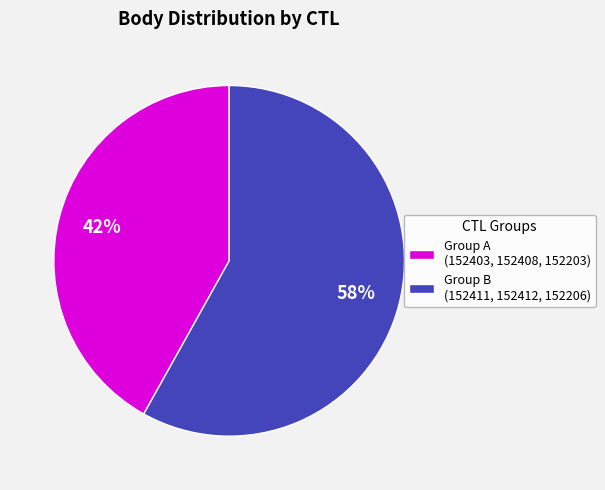

Between Group A (152403, 152408, 152203) and Group B (152411, 152412, 152206), which is larger?

Group B (152411, 152412, 152206)